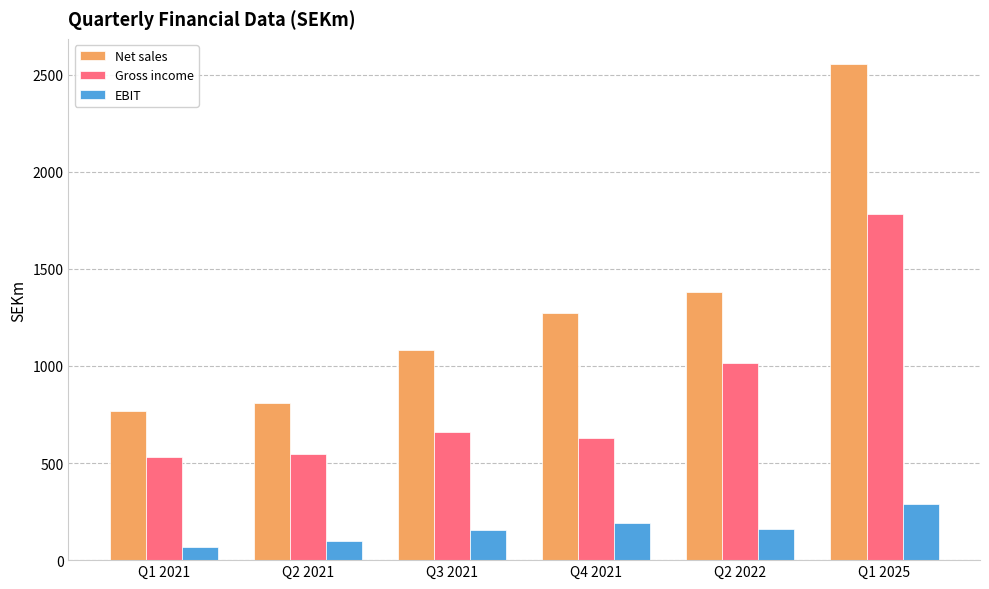

What value does the Net sales series have at Q4 2021?

1272.2